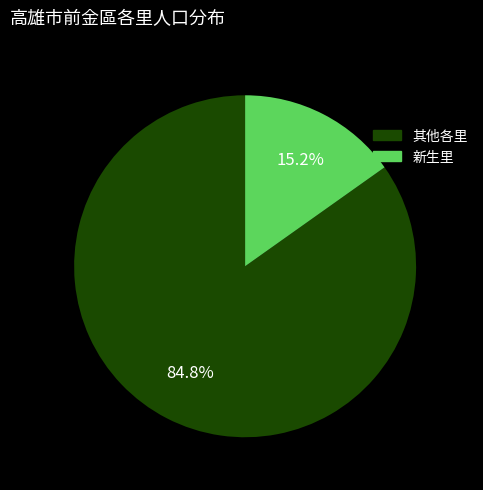

Does any single category account for the majority?

Yes